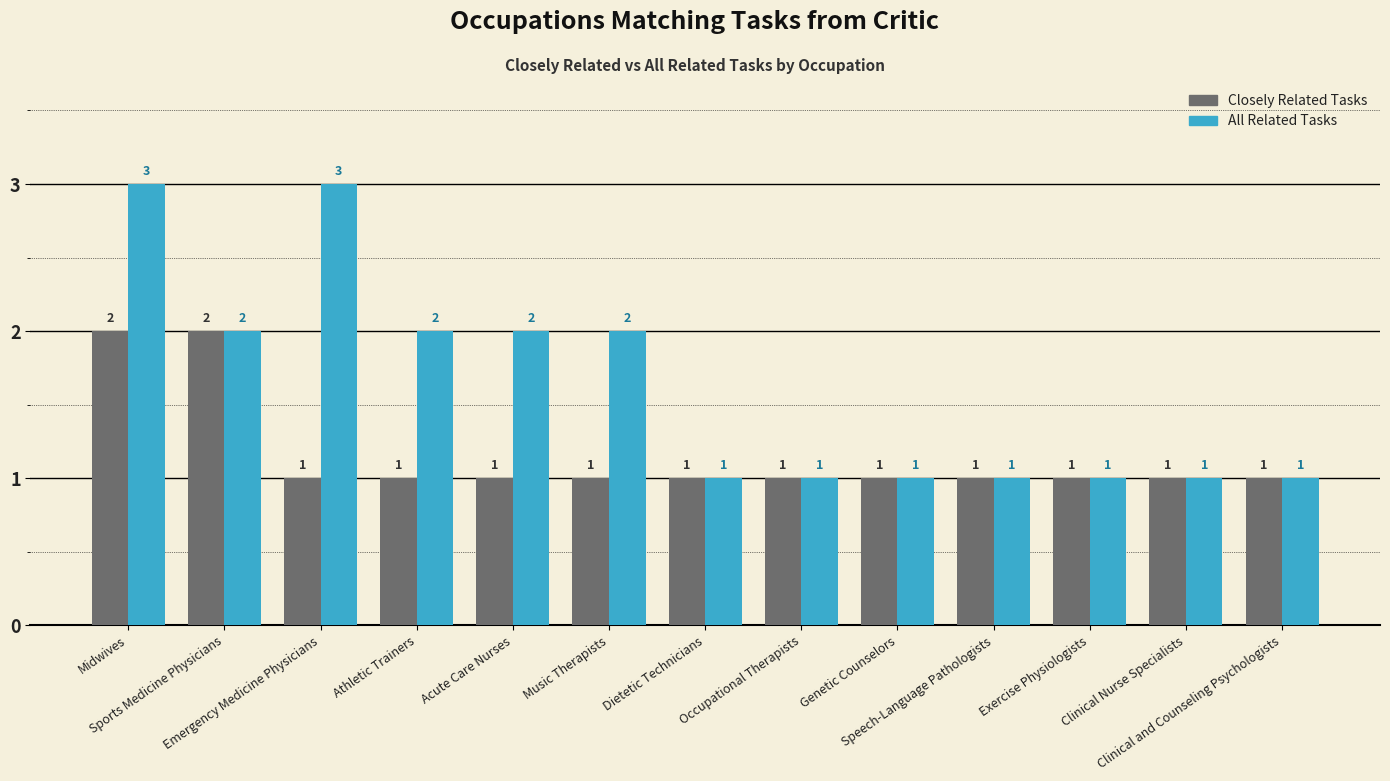

Are the bars grouped side by side (vs. stacked)?

Yes